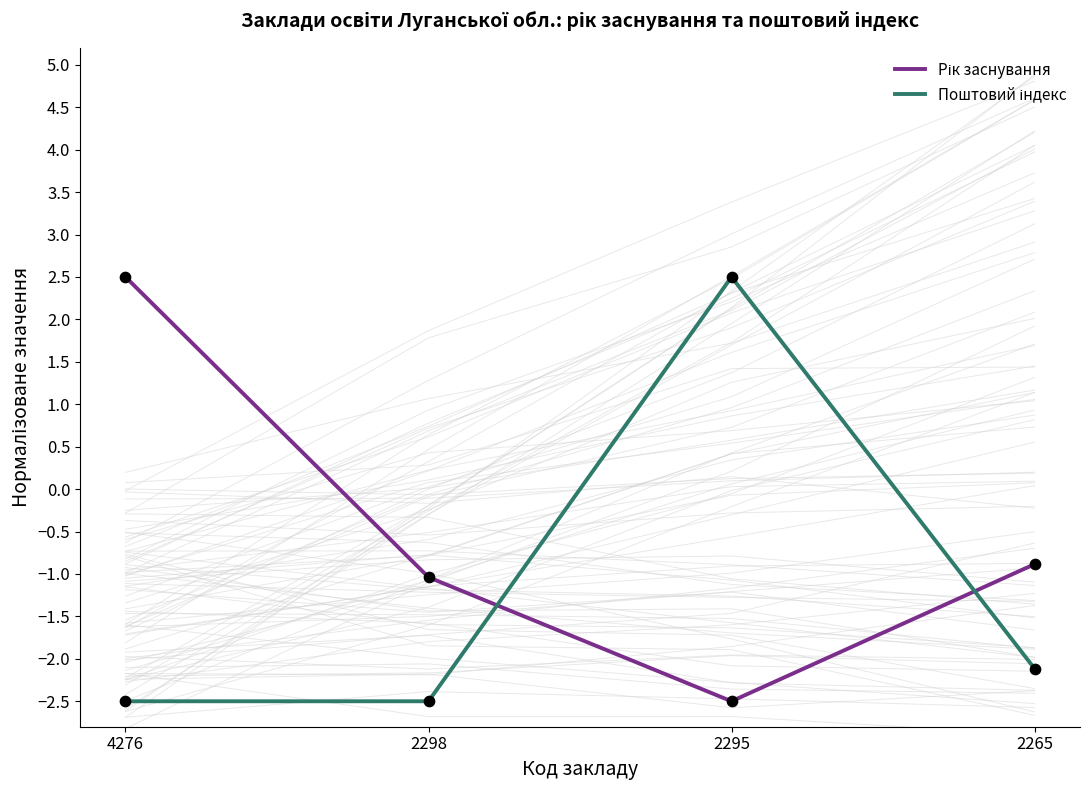

Which series has the largest total across all categories?

Рік заснування